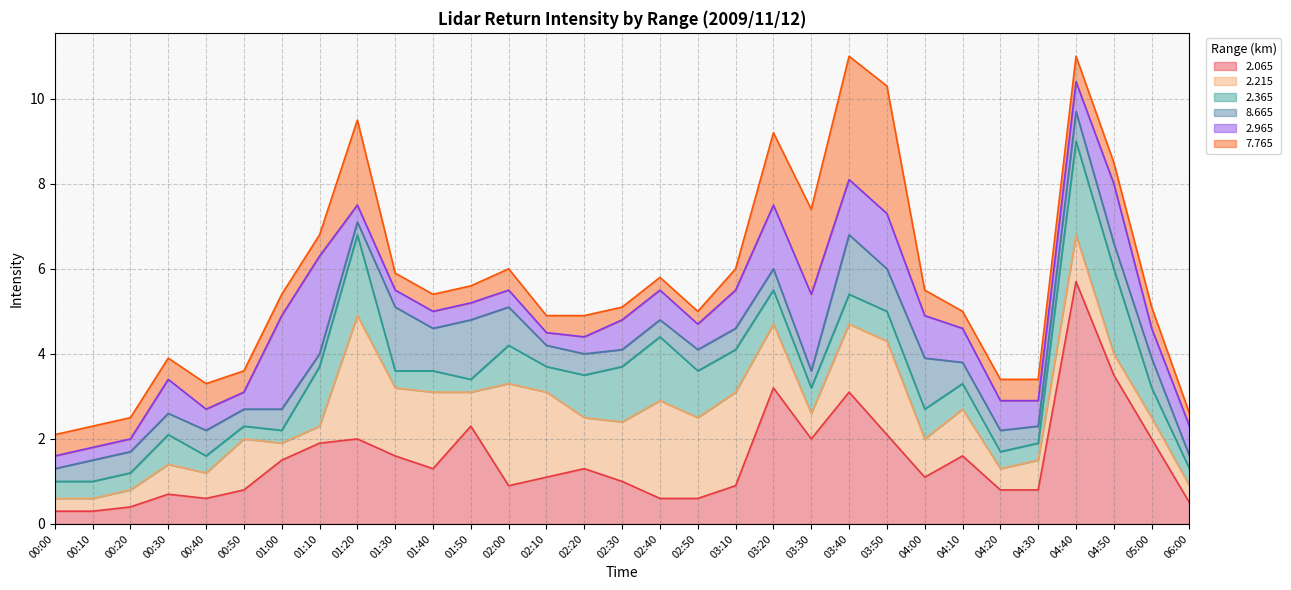

True or false: 2.965 has more than 1 interior local peaks.

True